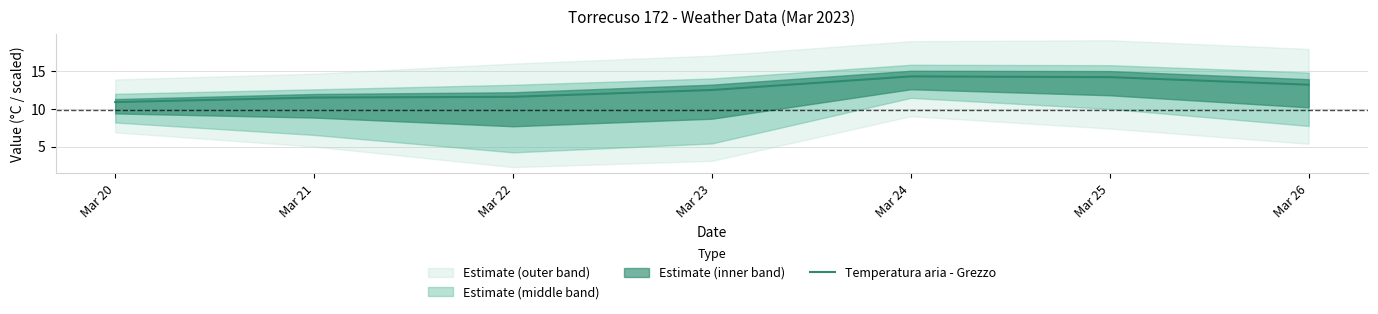

What is the value of the 3rd point from the left?

11.6